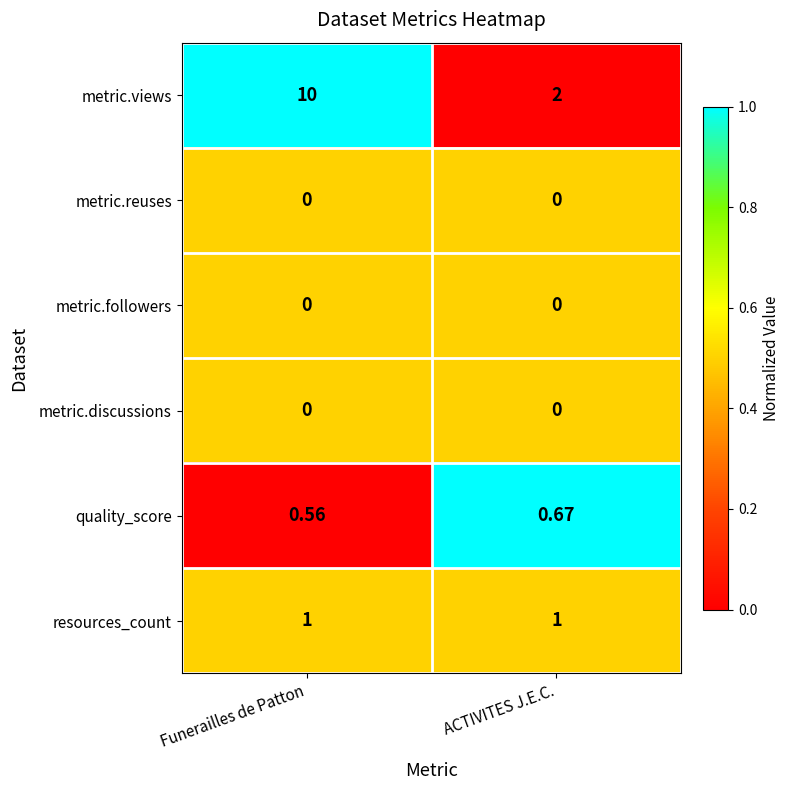

Which series has the widest spread of values?

metric.views